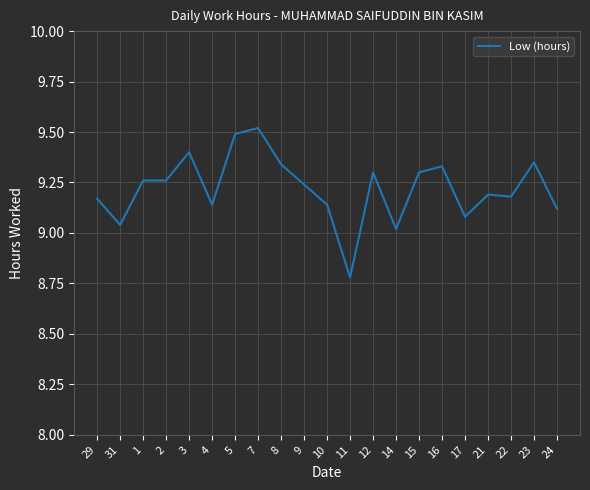

The chart shows a value of 9.3 at 12. True or false?

True